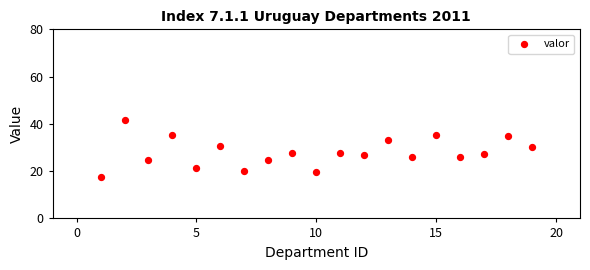

What is the range of X values (max minus min)?

18.0